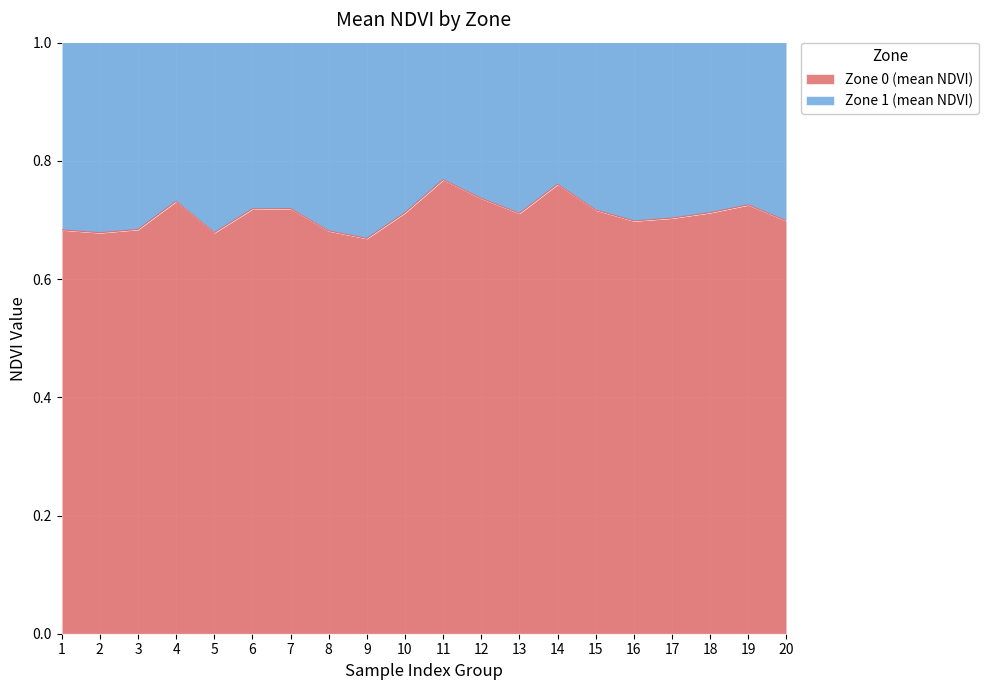

Where is the first local maximum?

4